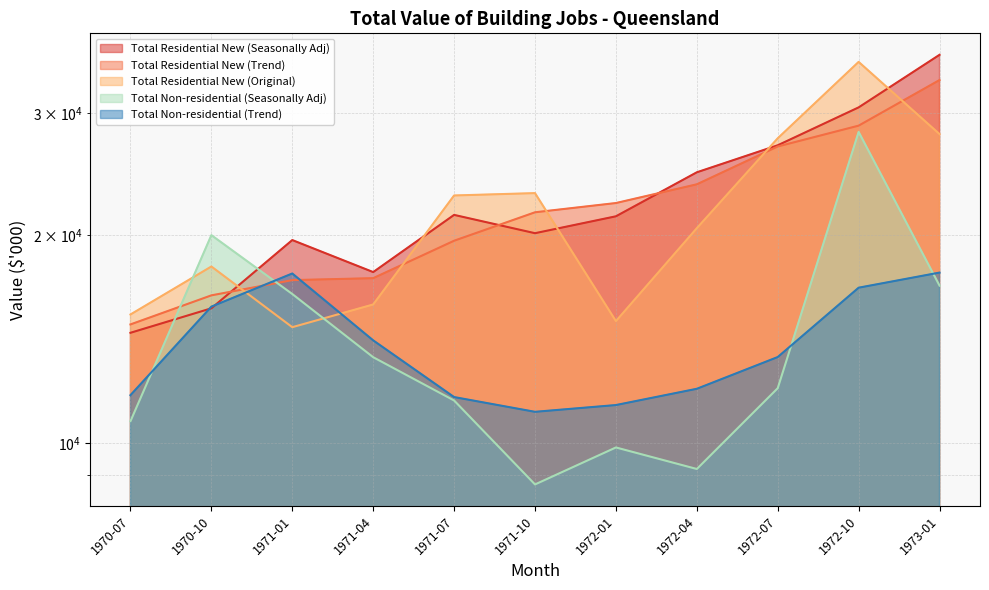

True or false: Total Residential New (Trend) has more than 2 points higher than both neighbors.

False